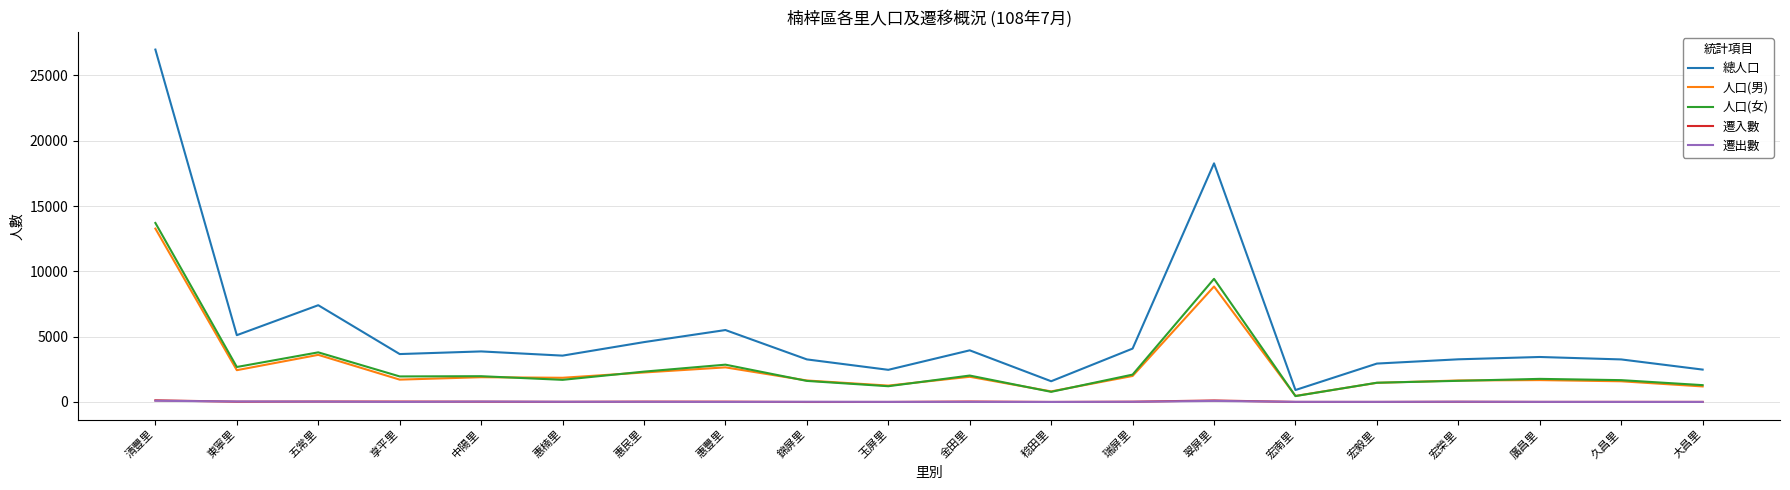

What is the smallest value displayed?

1